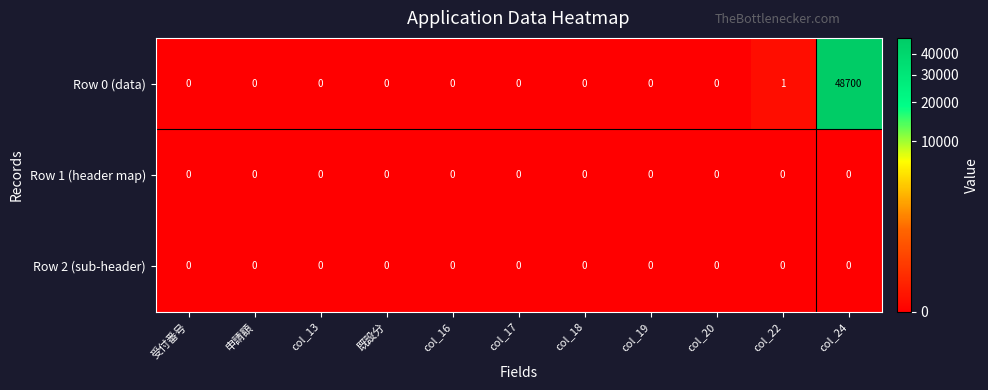

Between col_17 and col_24, which series saw the biggest shift?

Row 0 (data)